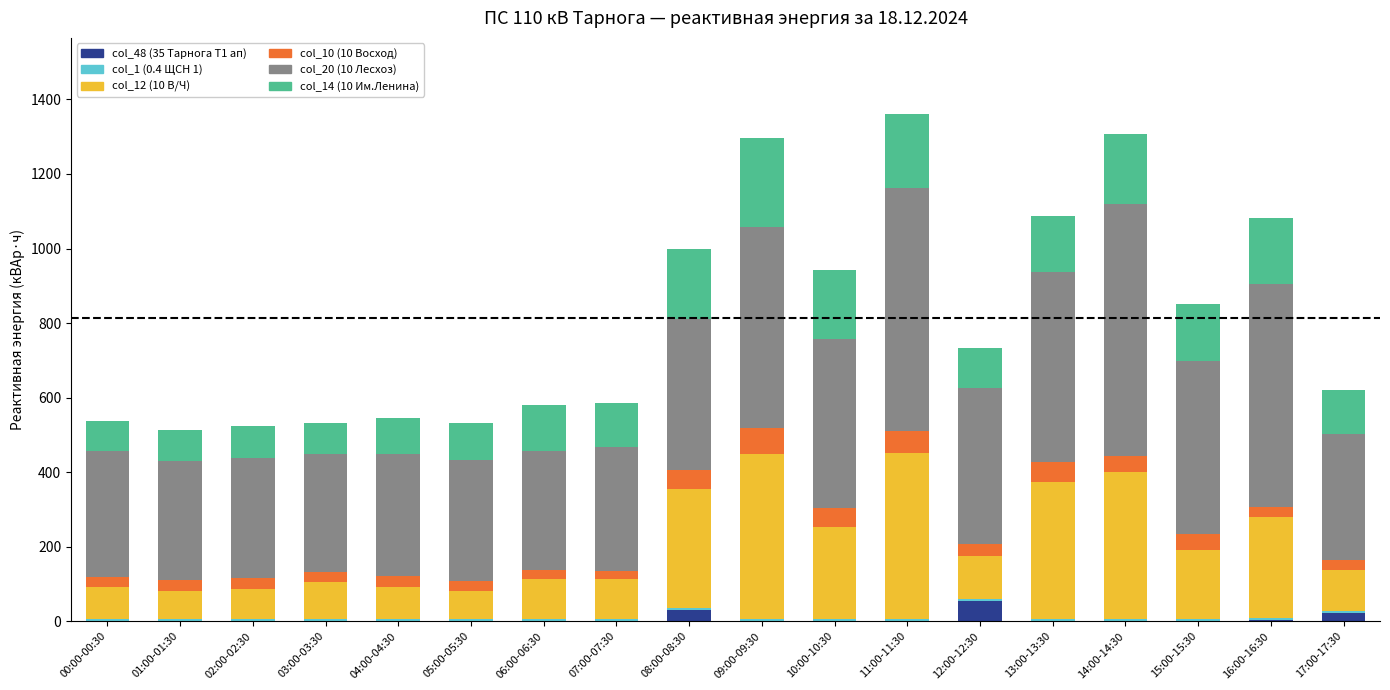

What is the sum of all col_48 (35 Тарнога Т1 ап) values?

109.2